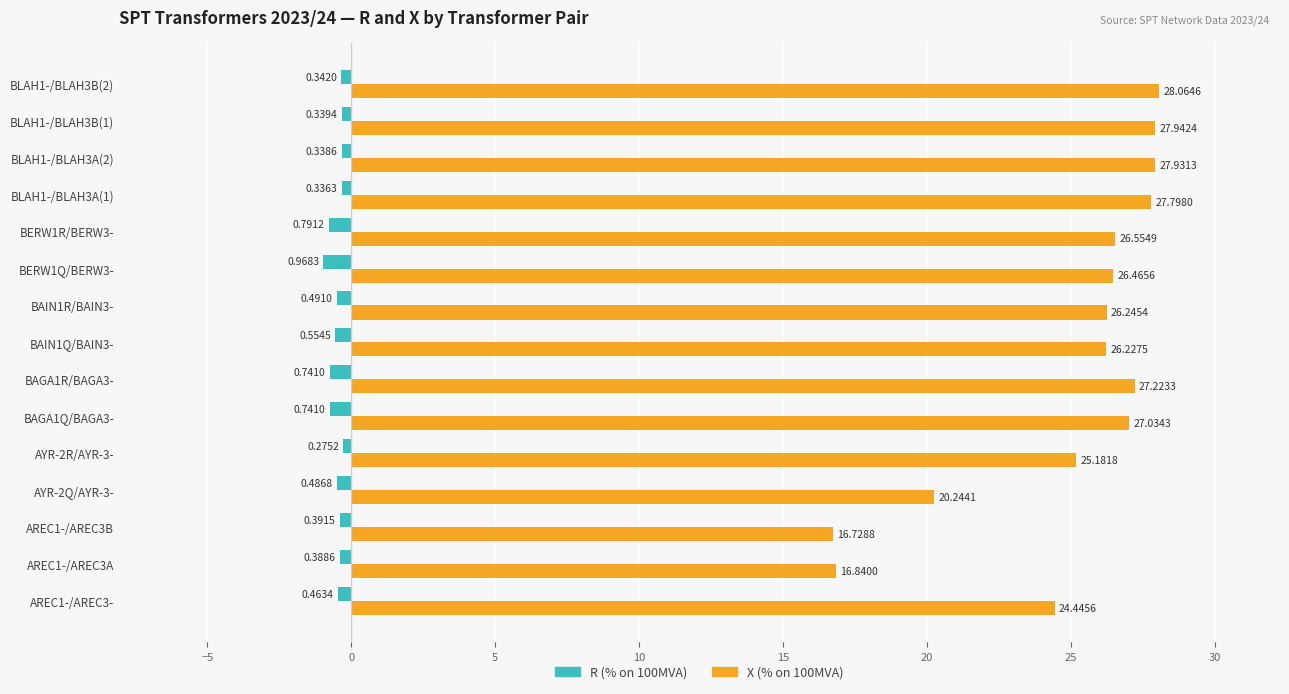

What is the sum of the X (% on 100MVA) values at BAGA1Q/BAGA3- and AREC1-/AREC3-?

51.5